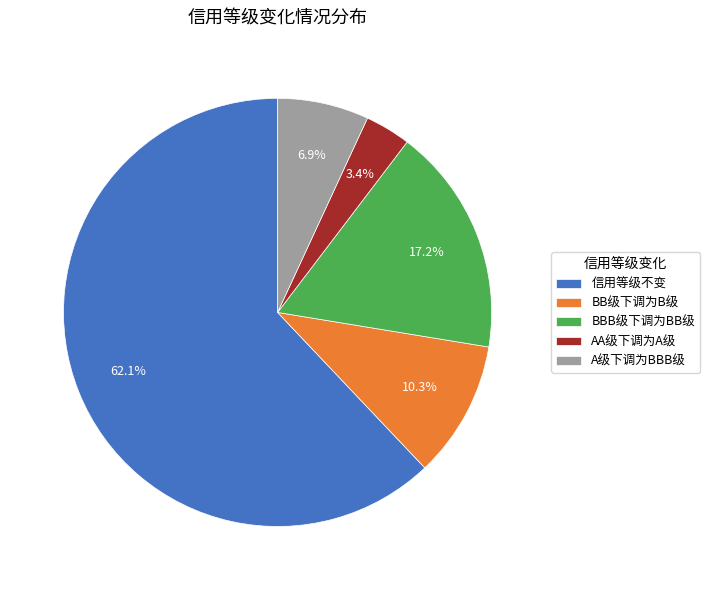

The A级下调为BBB级 slice represents 7% of the pie. True or false?

True